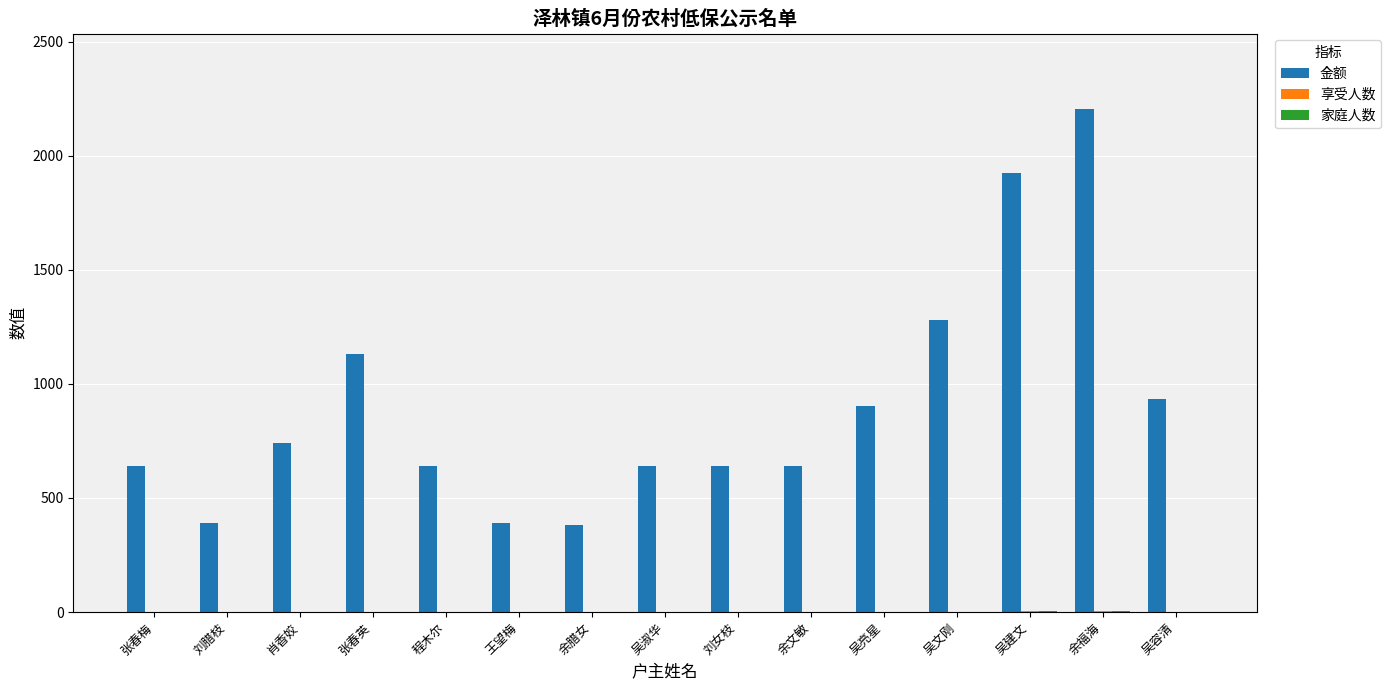

Is it true that 金额 equals 932 at 吴容清?

True